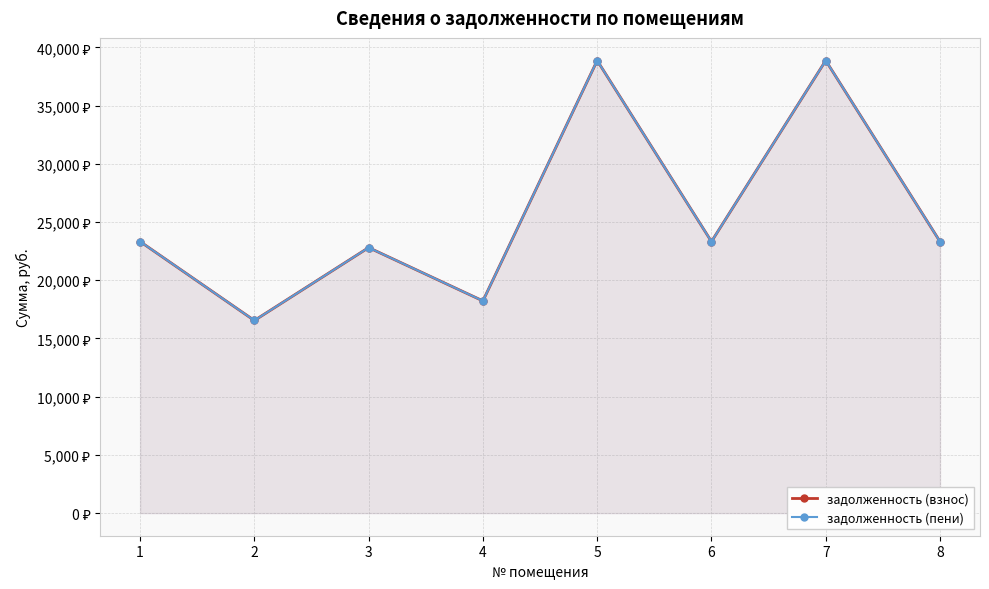

How many categories are shown in the chart?

8